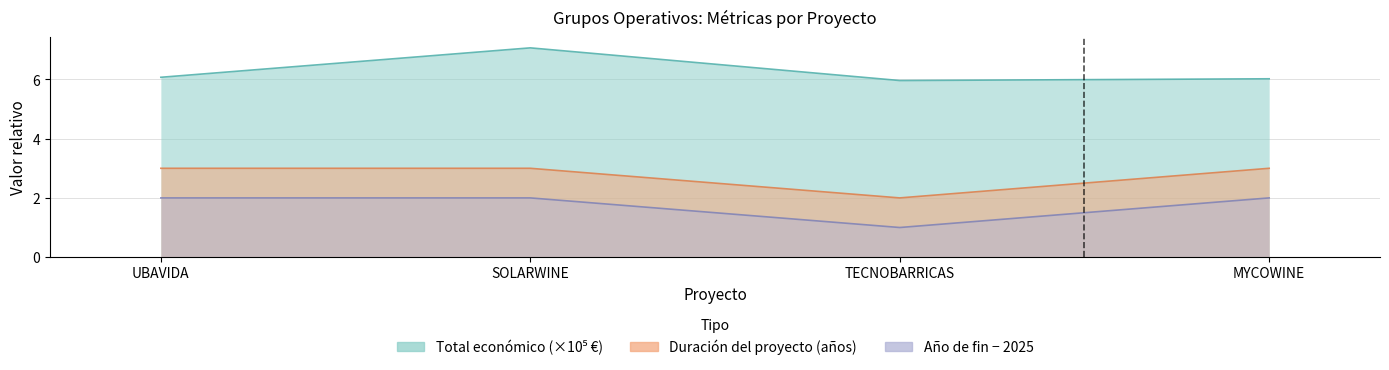

Reading left to right, extract all data points from this chart.

UBAVIDA=6.1	SOLARWINE=7.1	TECNOBARRICAS=6.0	MYCOWINE=6.0